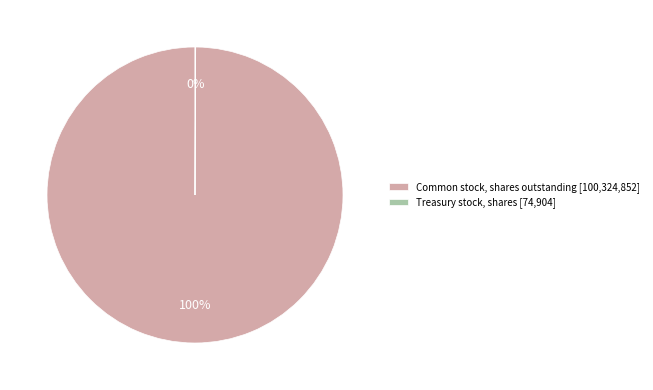

True or false: Common stock, shares outstanding [100,324,852] accounts for 91% of the total.

False